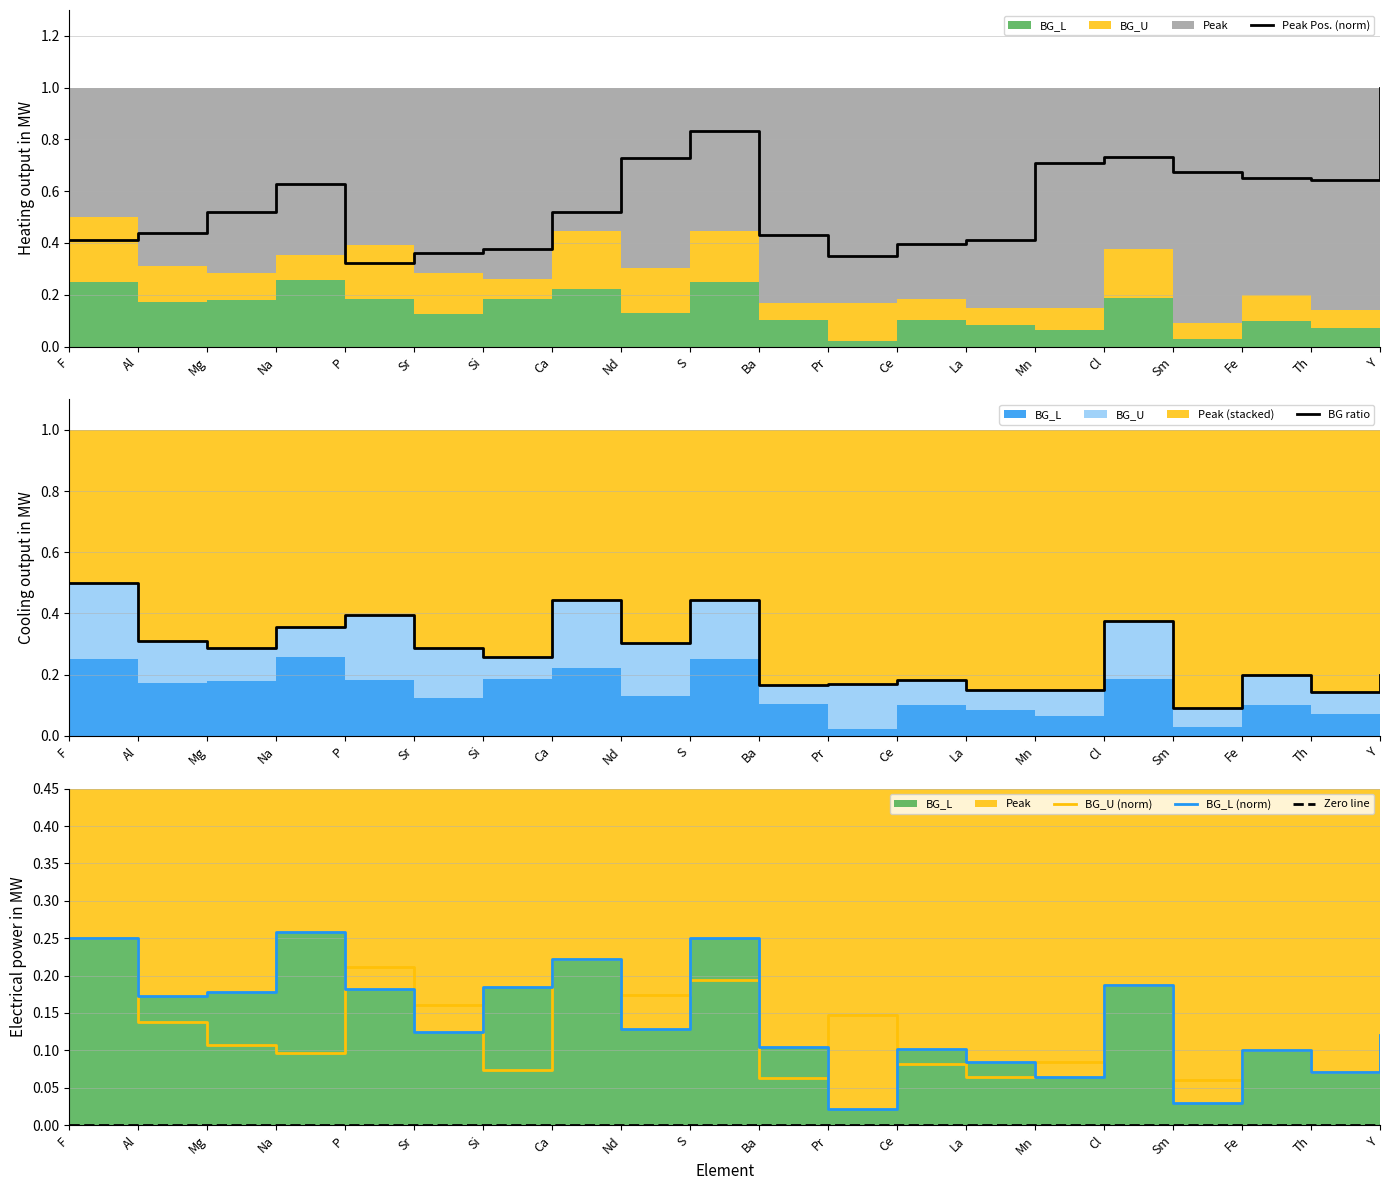

What is the sum of the Peak Pos. (norm) values at S and Mg?

1.4